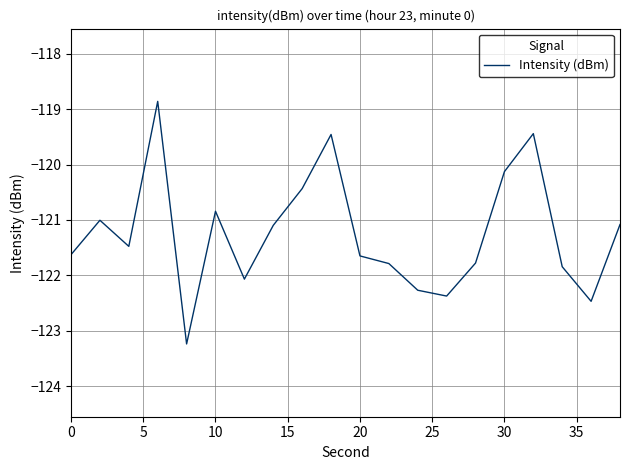

What is the minimum value shown in the chart?

-123.2